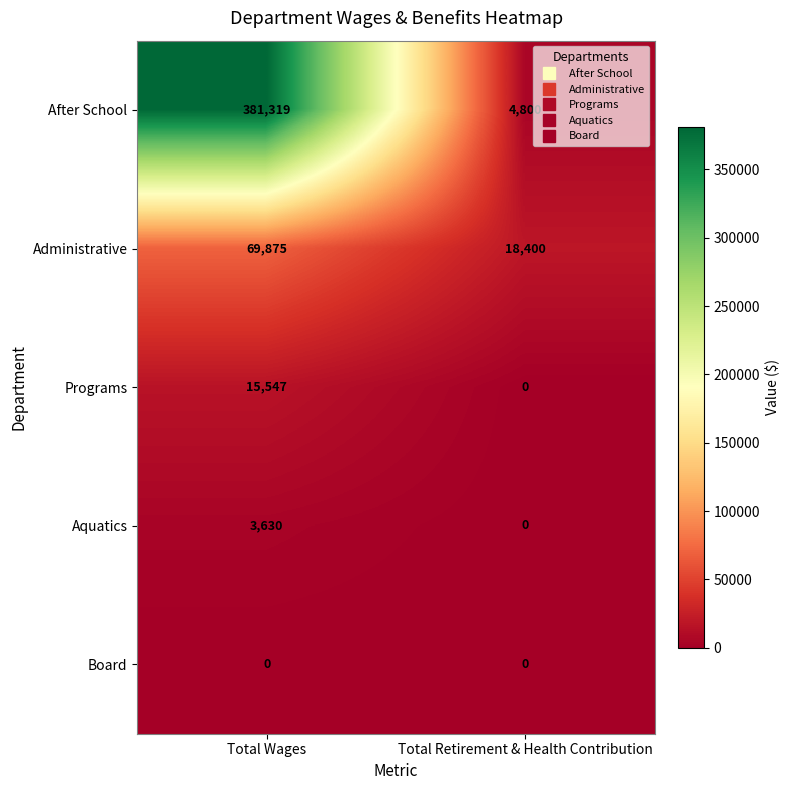

The After School series shows 173608 at Total Wages. True or false?

False